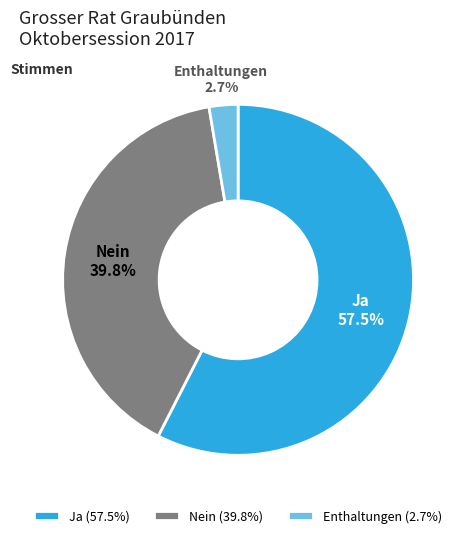

Rank the categories by value from lowest to highest.

Enthaltungen, Nein, Ja